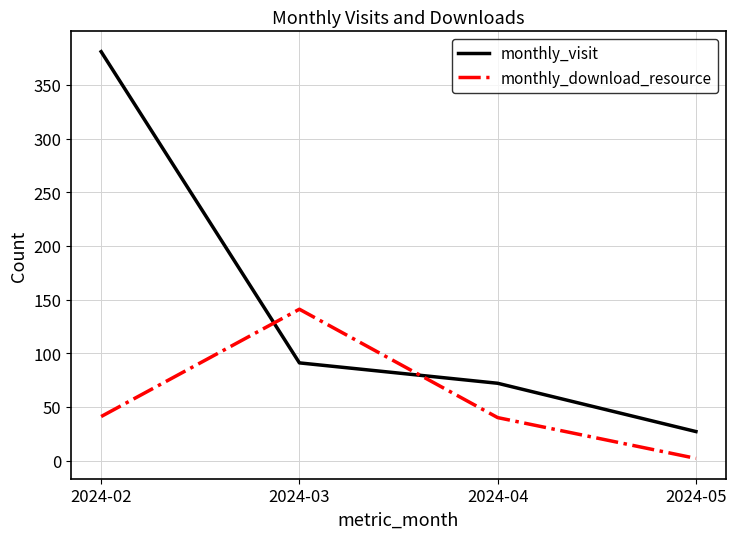

Rank the series at 2024-02 from lowest to highest value.

monthly_download_resource, monthly_visit